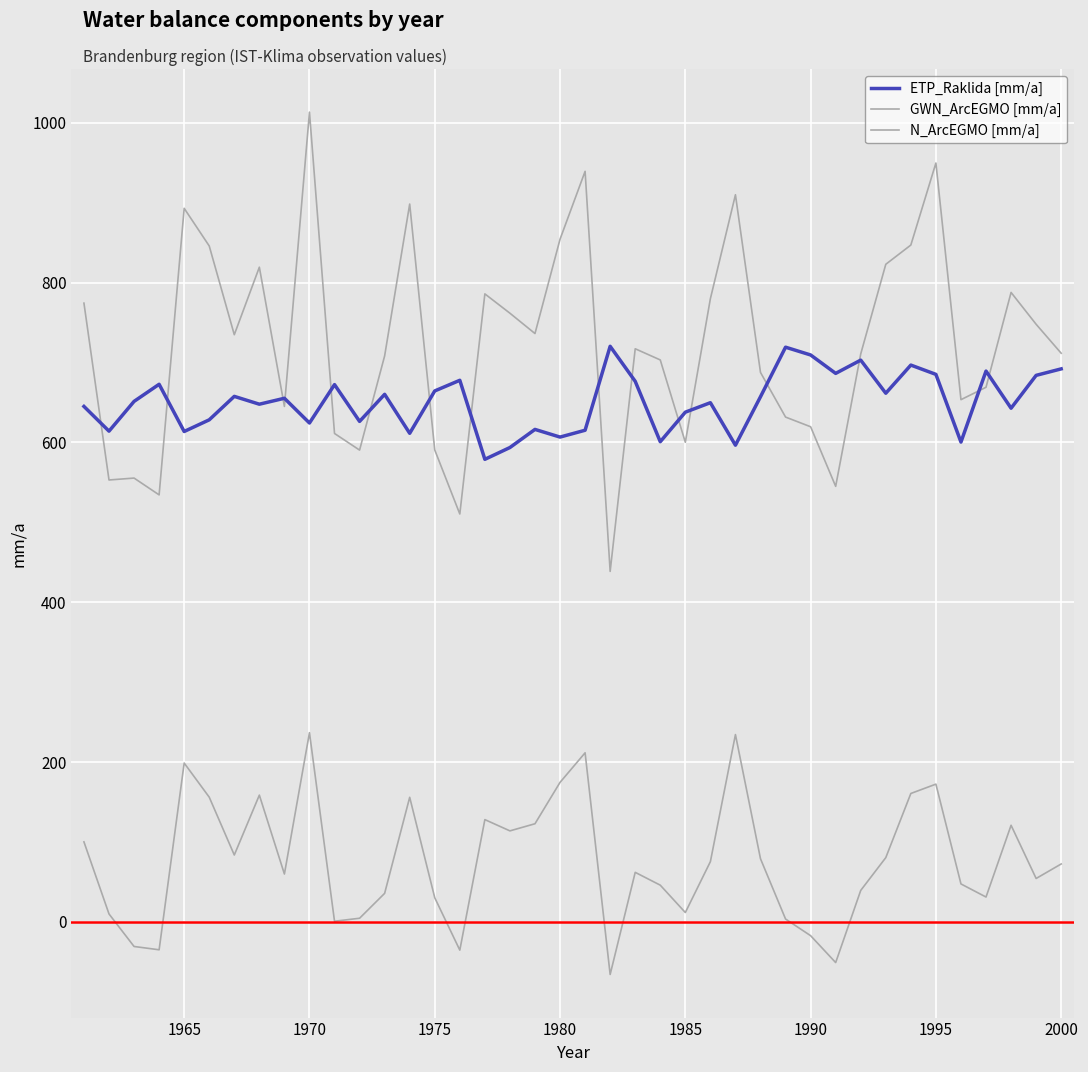

True or false: GWN_ArcEGMO [mm/a] has more than 2 interior local peaks.

True